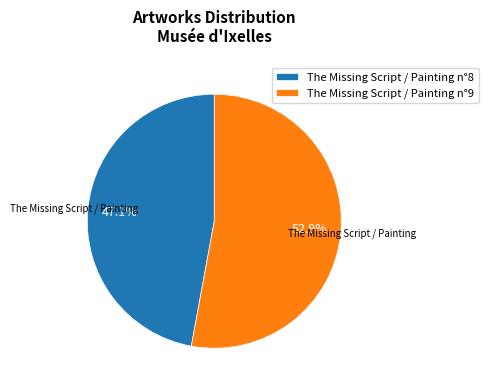

Combined, what portion of the pie is The Missing Script / Painting n°9 and The Missing Script / Painting n°8?

100.0%